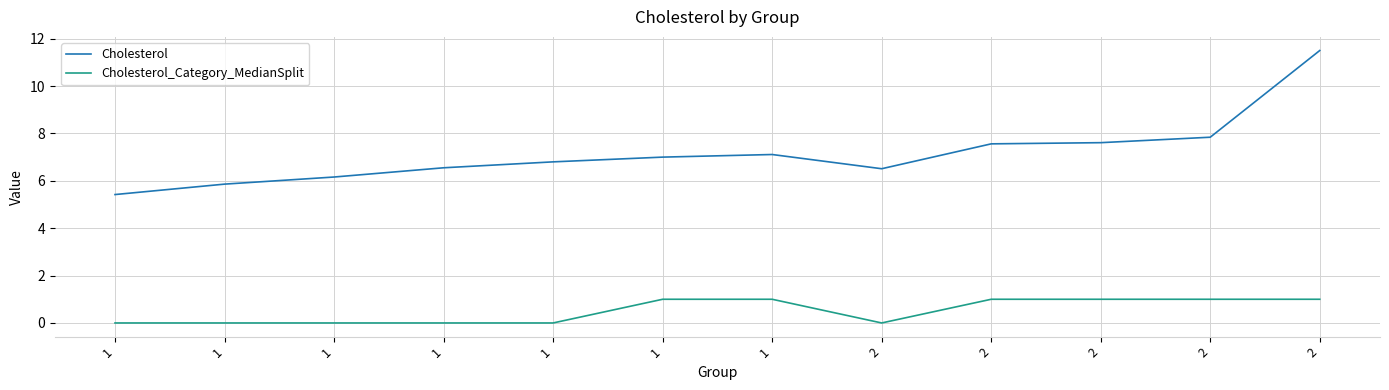

What is the difference between the highest and lowest values at 2?

6.5